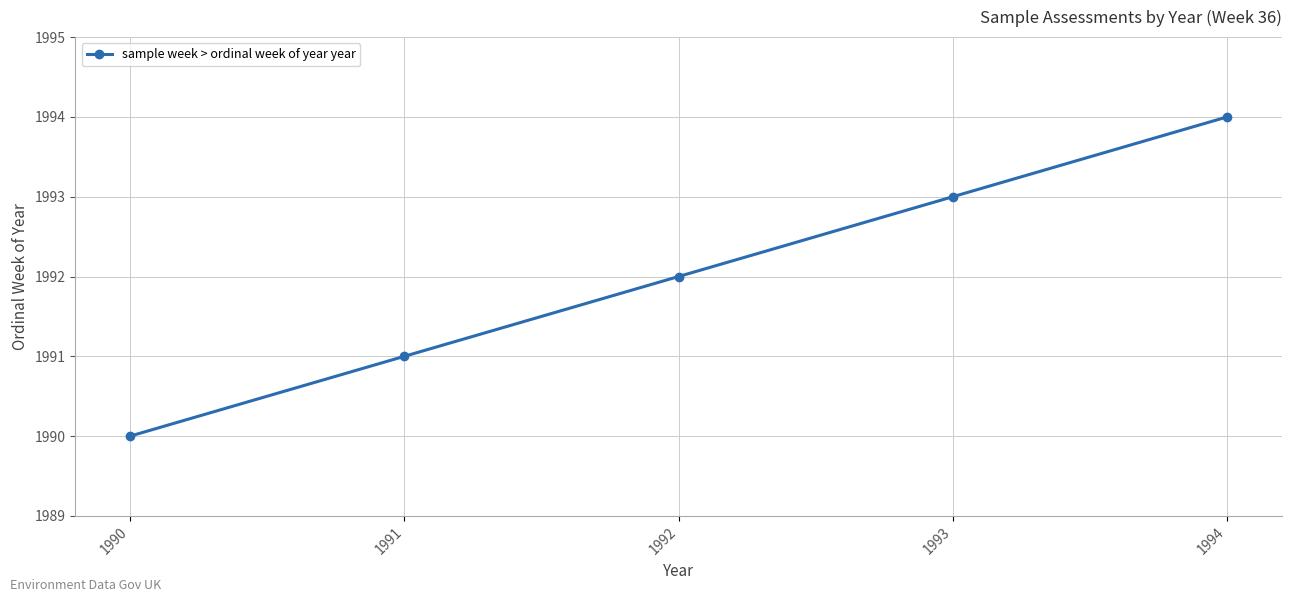

What is the sum of all values?

9960